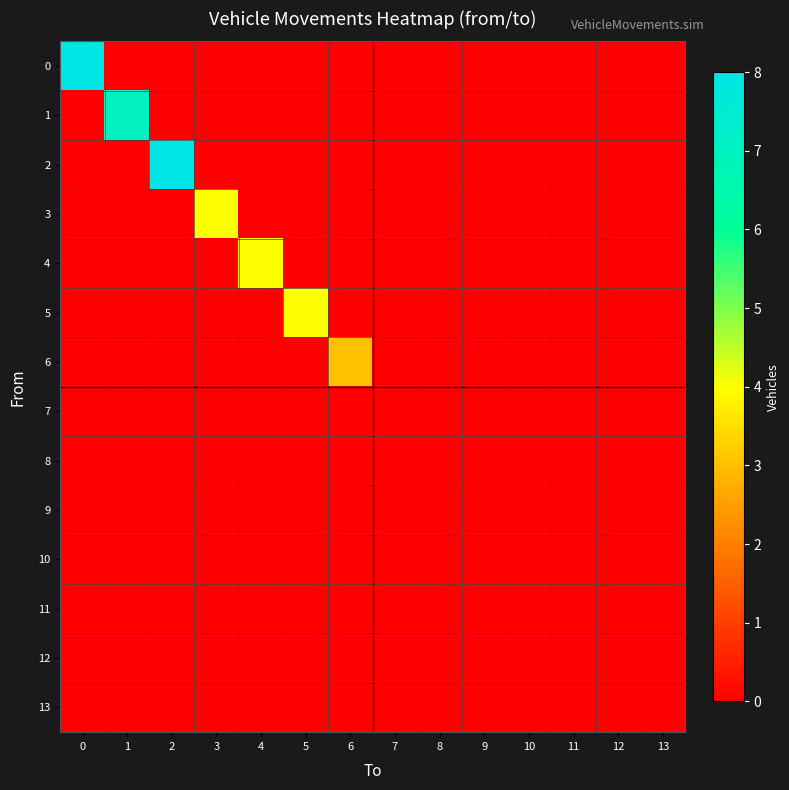

Rank the series at 10 from highest to lowest value.

0, 1, 2, 3, 4, 5, 6, 7, 8, 9, 10, 11, 12, 13